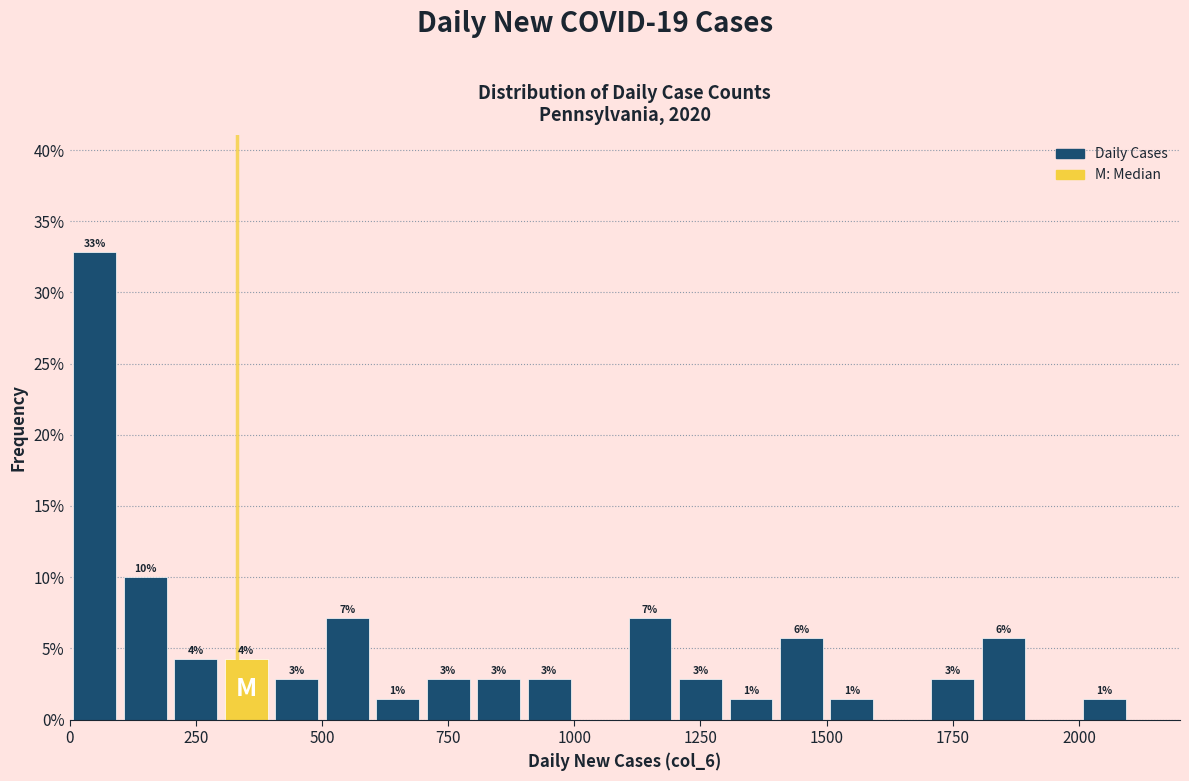

Around what value on the x-axis is the tallest bar? Give the approximate position of its centre, as read against the axis.

50